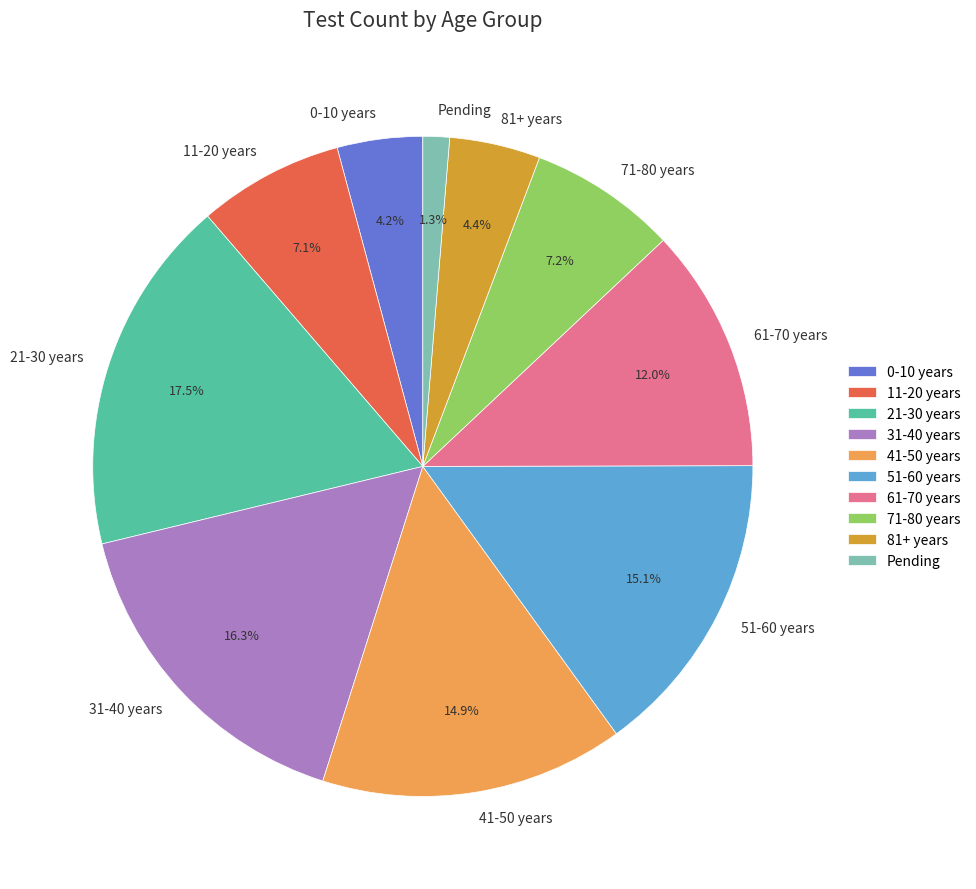

Is there any slice that represents more than half of the pie?

No